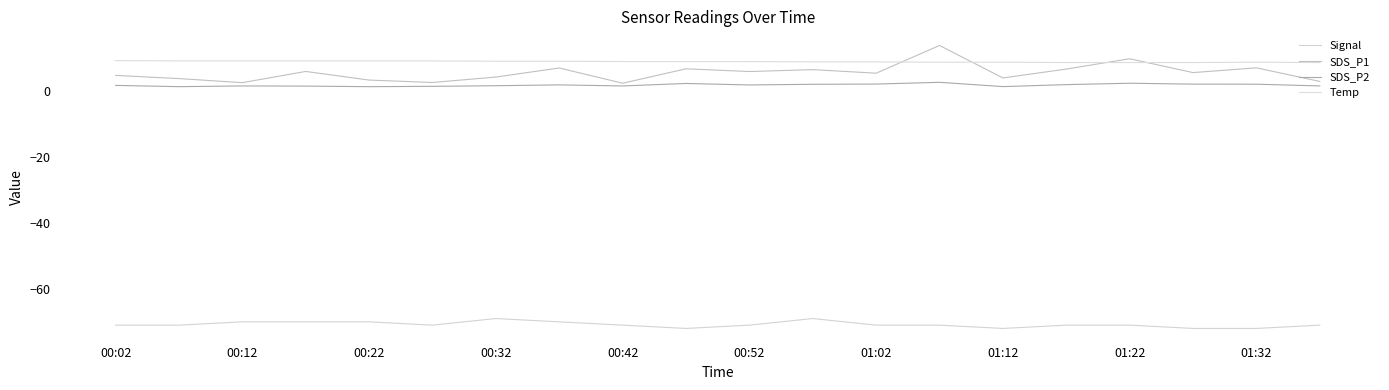

Does the chart have visible grid lines?

No